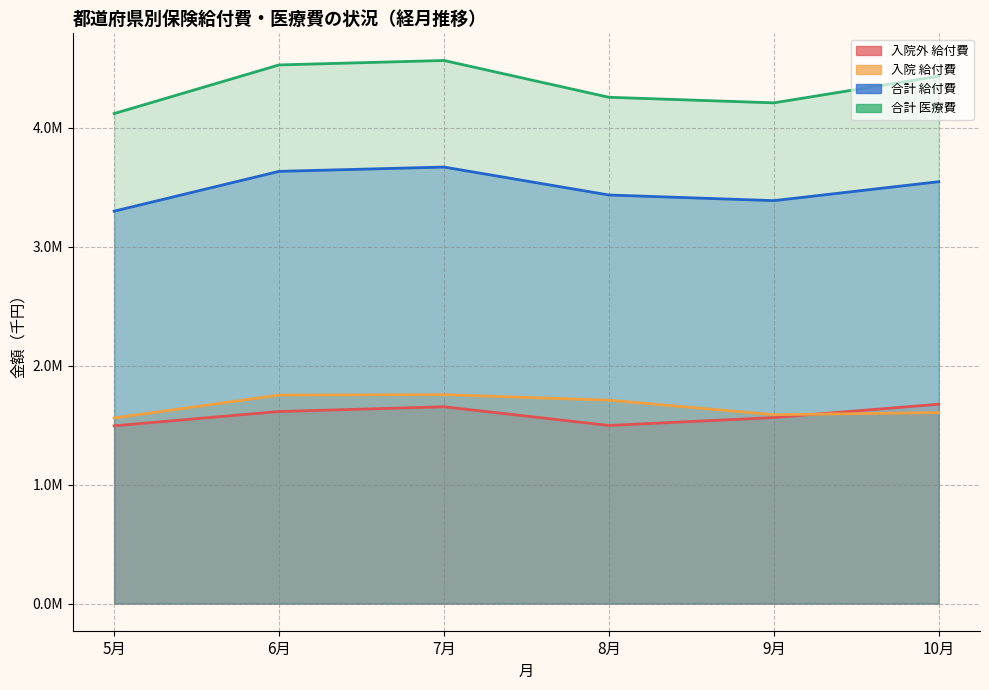

The 入院 給付費 series shows 968139.8 at 10月. True or false?

False